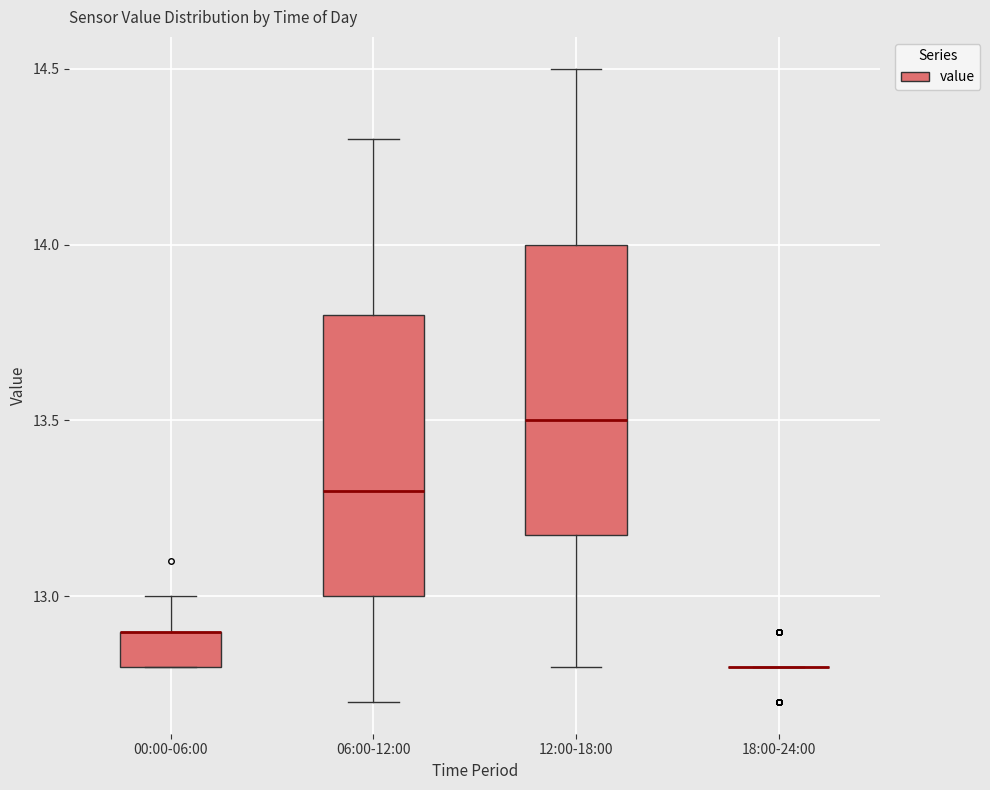

Reading left to right, transcribe this box plot: for each box, give where its median line is, the range the box spans, and where its two whiskers end, as read against the y-axis. The values are not printed on the chart, so give them approximately, as read against the axis.

00:00-06:00: median 12.9 (drawn on the box's upper edge), box 12.8 to 12.9, whiskers 12.8 to 13.0
06:00-12:00: median 13.3, box 13.0 to 13.8, whiskers 12.7 to 14.3
12:00-18:00: median 13.5, box 13.2 to 14.0, whiskers 12.8 to 14.5
18:00-24:00: box collapsed to a line at 12.8, whiskers 12.8 to 12.8